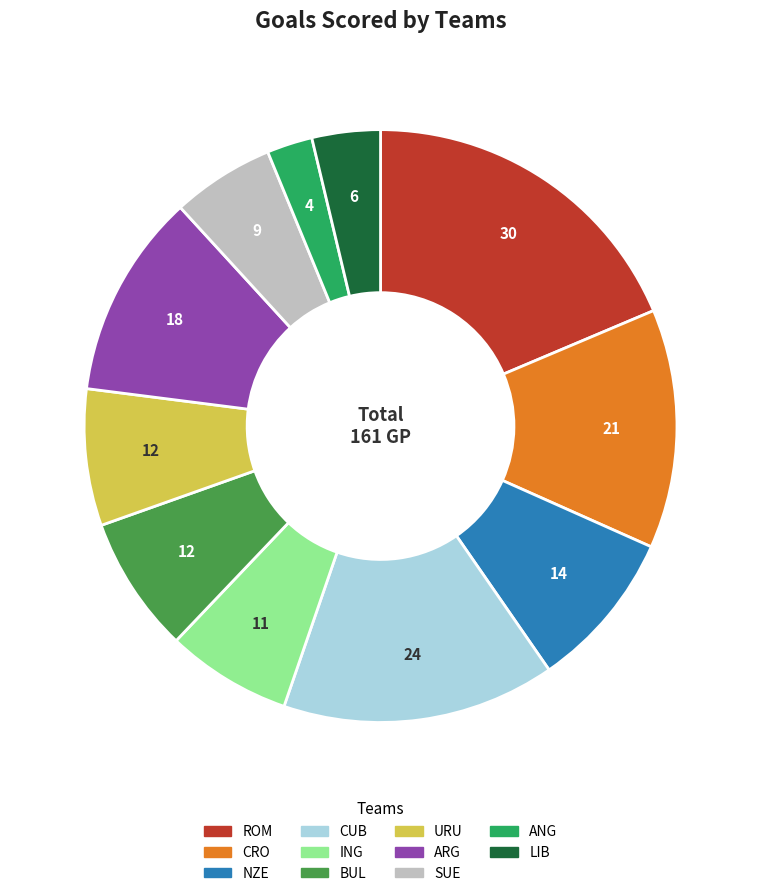

How many segments does this pie chart have?

11